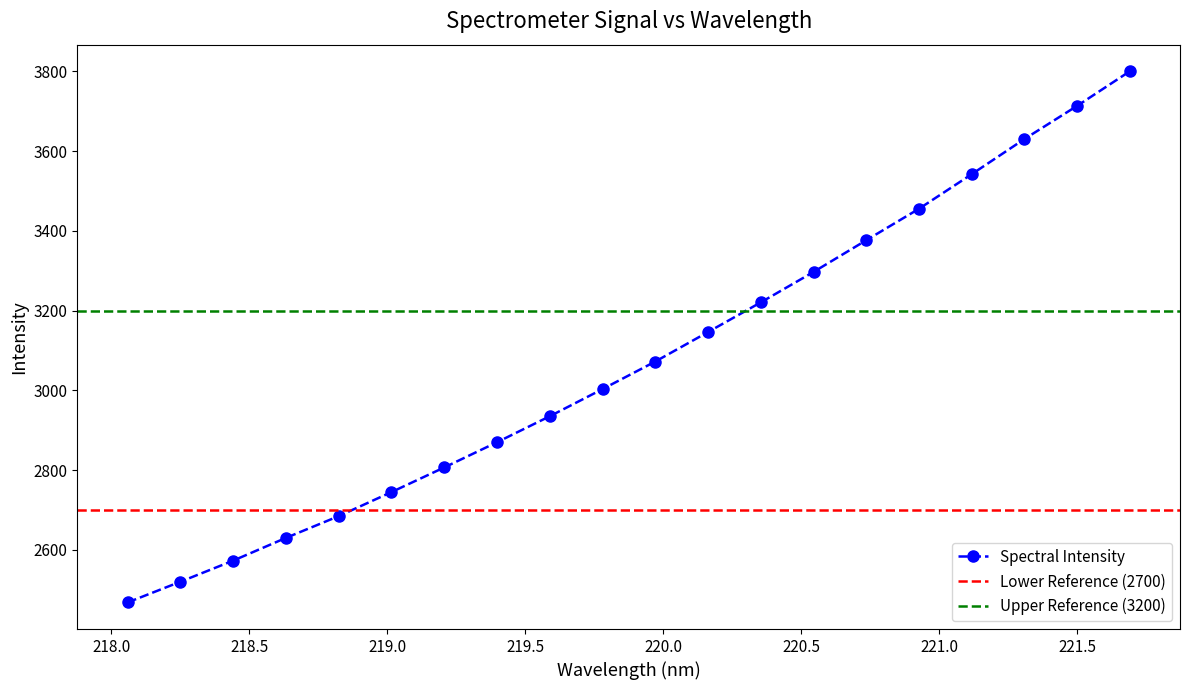

Rank the categories by value from lowest to highest.

218.0596, 218.2508, 218.442, 218.6332, 218.8244, 219.0156, 219.2067, 219.3979, 219.589, 219.7801, 219.9712, 220.1623, 220.3533, 220.5444, 220.7354, 220.9264, 221.1174, 221.3083, 221.4993, 221.6902